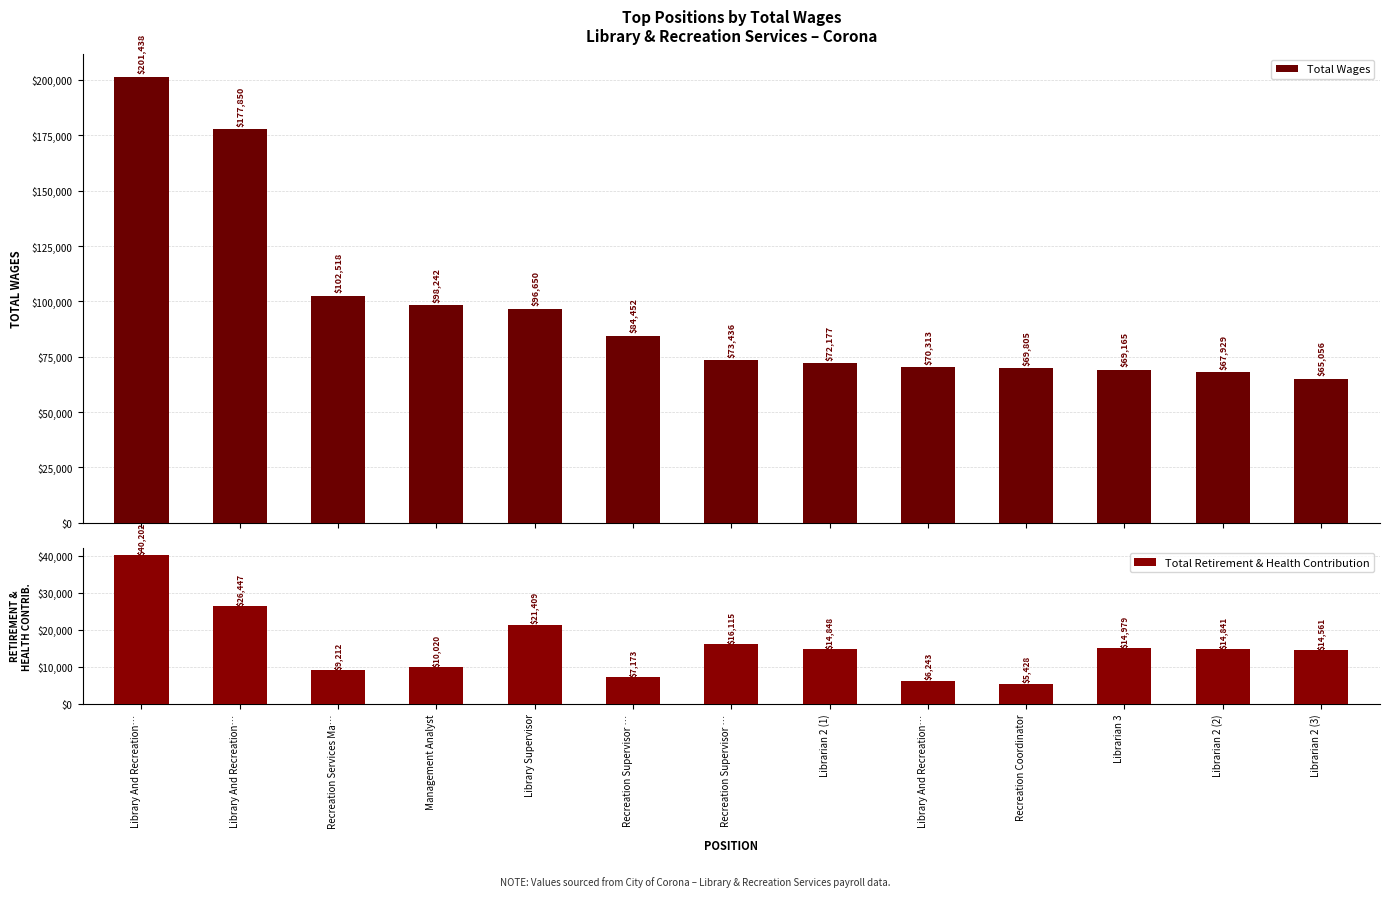

What value does the Total Retirement & Health Contribution series have at Librarian 2 (1)?

14848